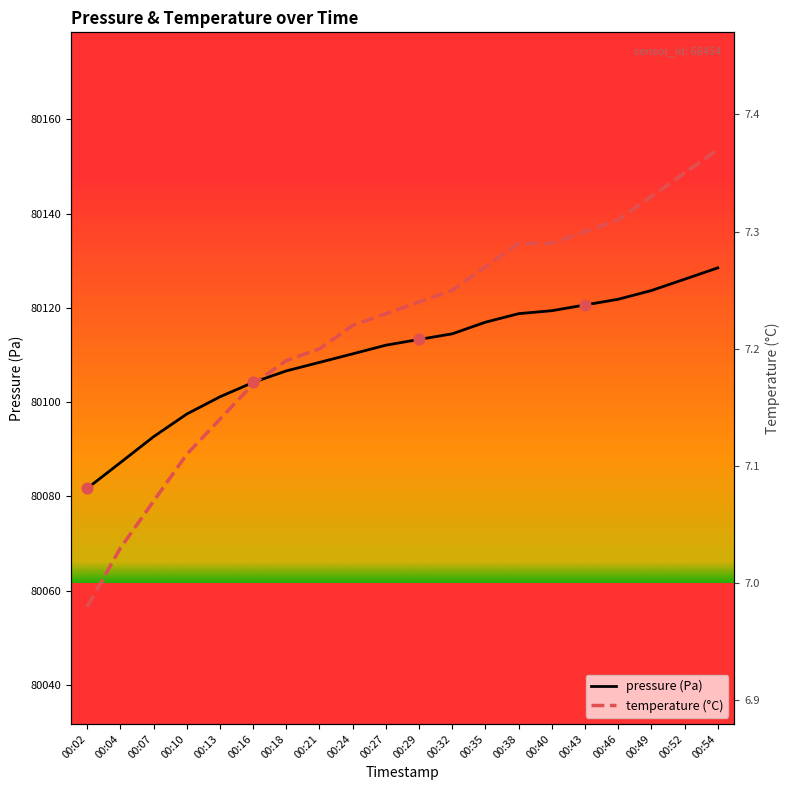

Which series has the widest spread of Y values?

pressure